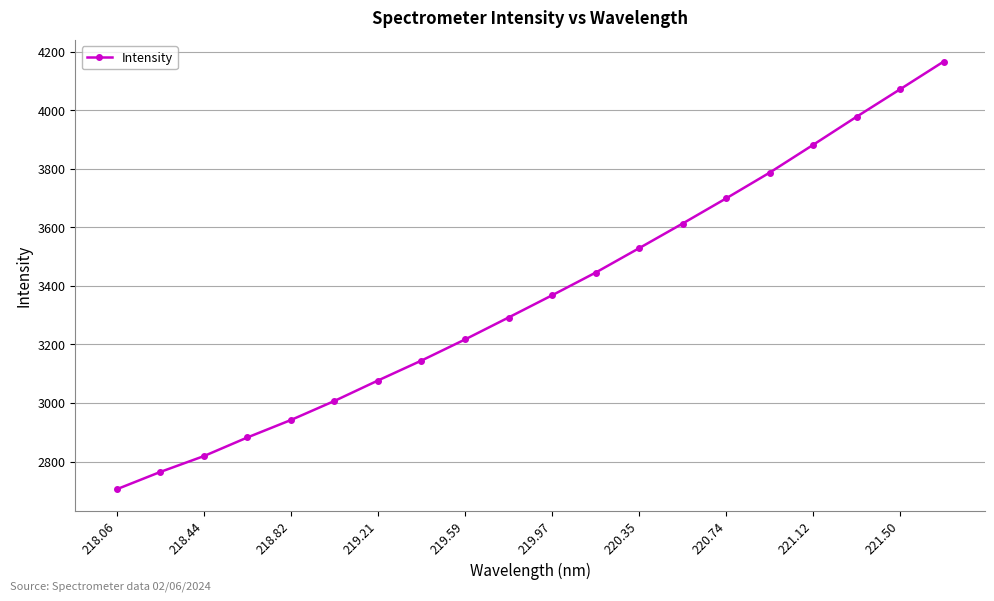

What is the difference between the maximum and second lowest values?

1401.7